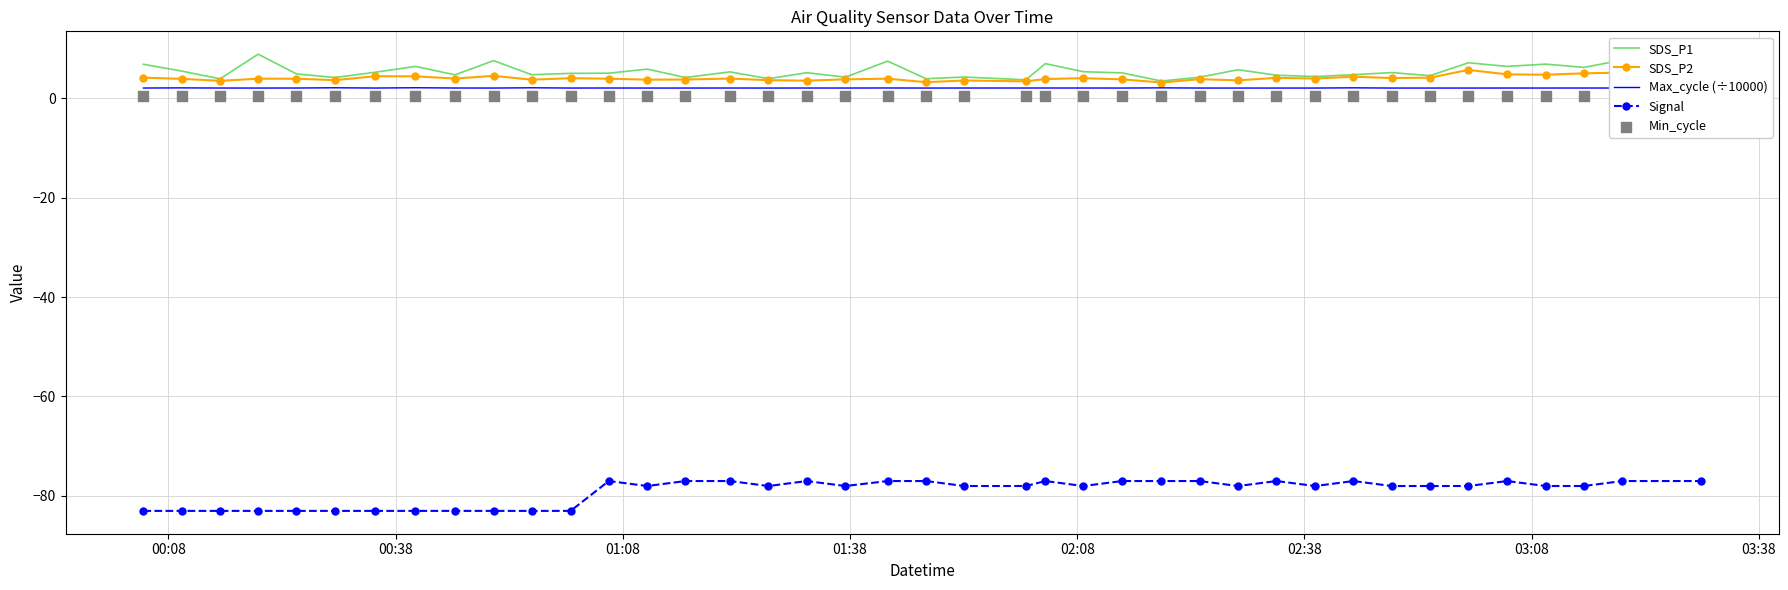

What is the lowest value of the SDS_P2 series?

3.1